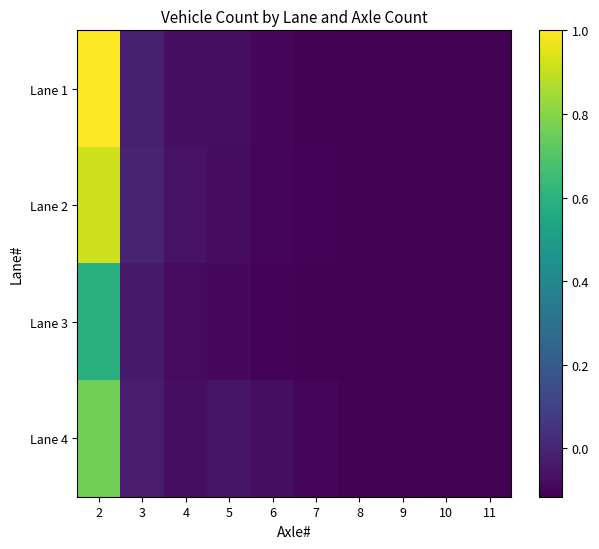

Which series has the widest spread of values?

Lane 1